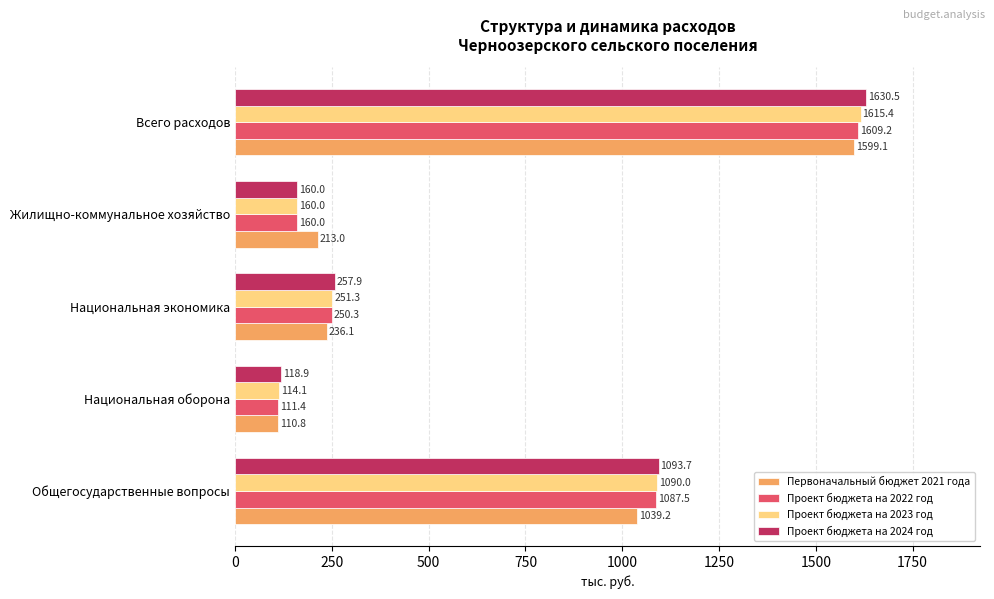

List the series in order of their peak value, highest first.

Проект бюджета на 2024 год, Проект бюджета на 2023 год, Проект бюджета на 2022 год, Первоначальный бюджет 2021 года